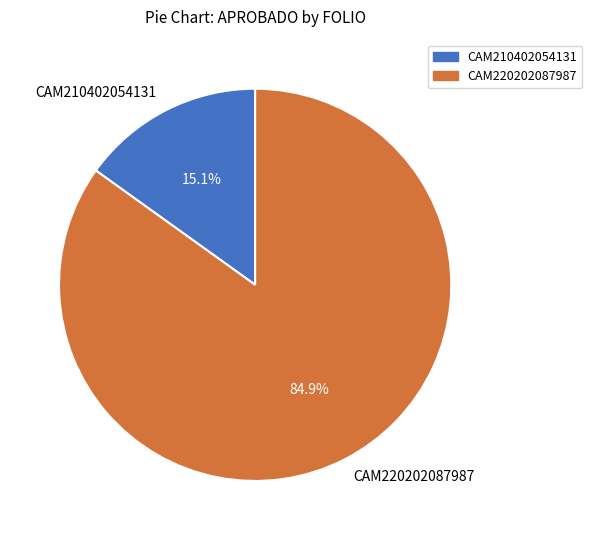

The CAM210402054131 slice represents 15% of the pie. True or false?

True